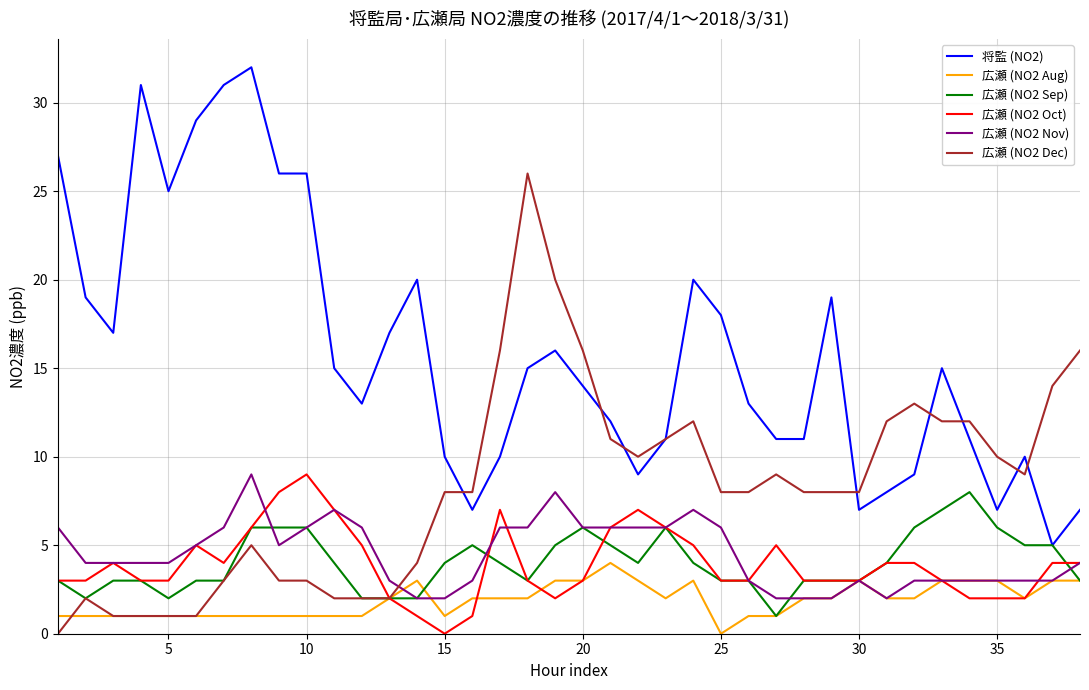

How many distinct data groups are displayed?

6